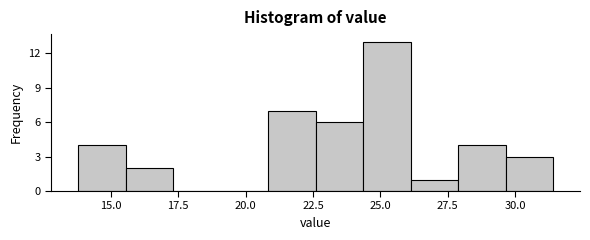

Read against the x-axis, roughly where is the centre of the tallest bar?

25.0